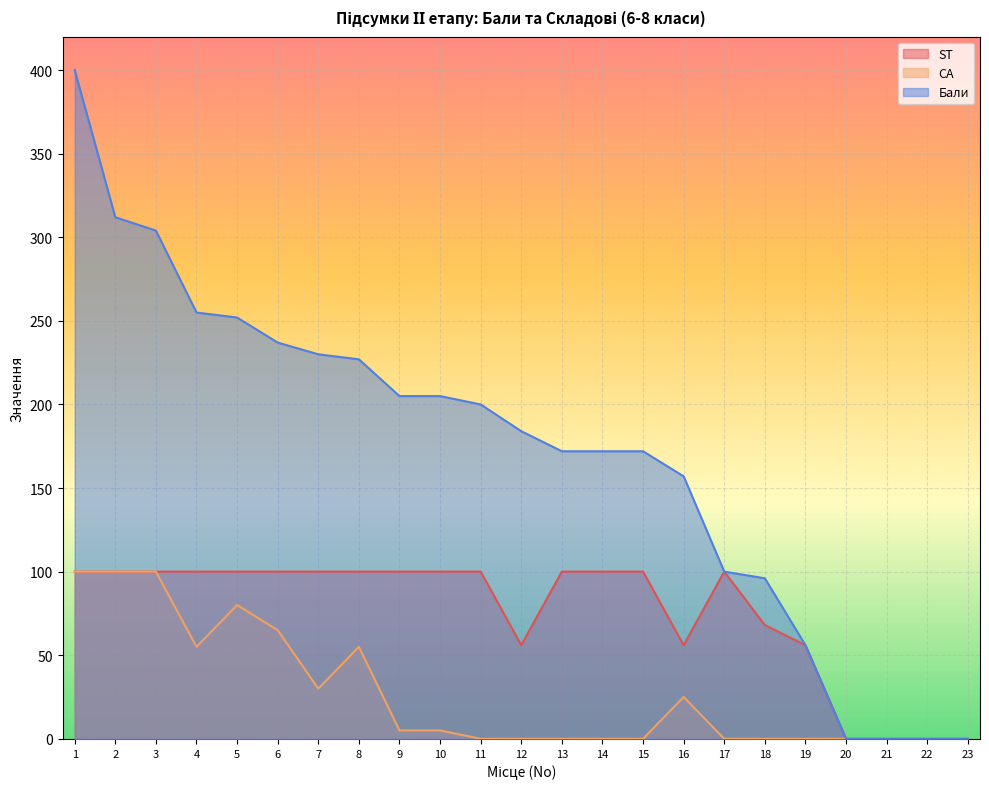

What is the difference between the CA values at 2 and 12?

100